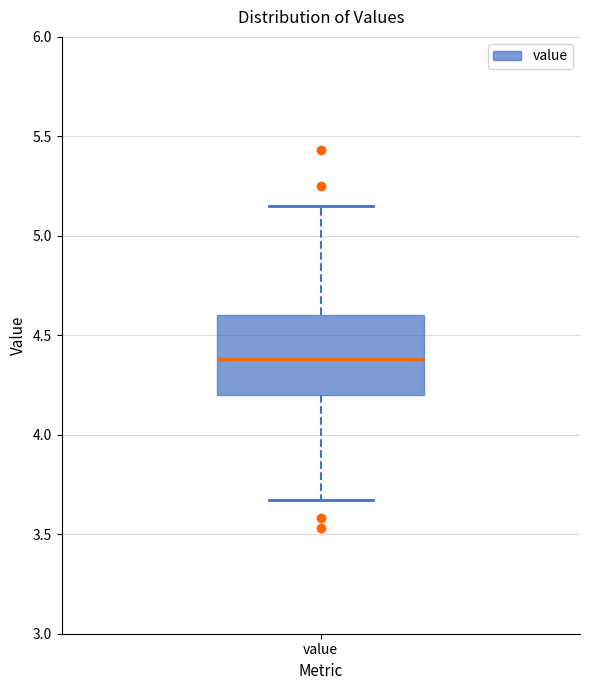

Read this box plot against the y-axis: the position of the median line, the range covered by the box, and the ends of both whiskers. The values are not printed on the chart, so give them approximately, as read against the axis.

median 4.40, box 4.20 to 4.60, whiskers 3.65 to 5.15